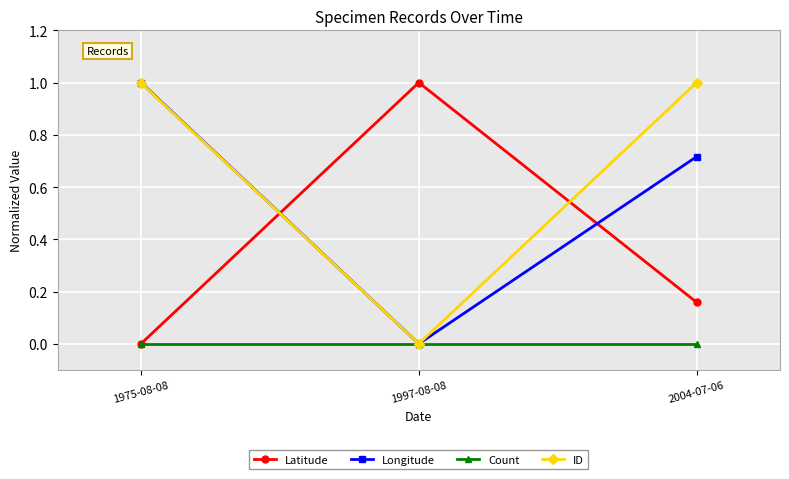

At 2004-07-06, list the series in order from smallest to largest.

Count, Latitude, Longitude, ID